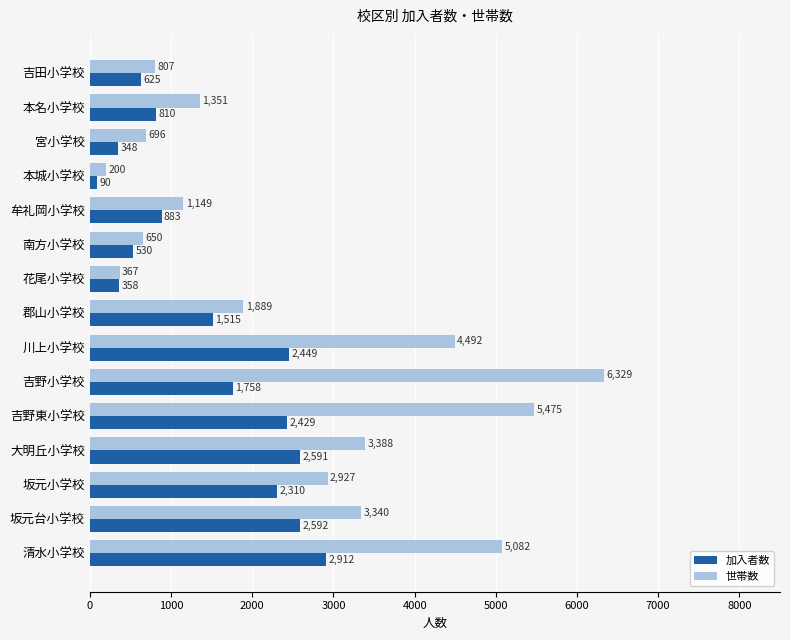

How many data points in 加入者数 are less than 1515?

7